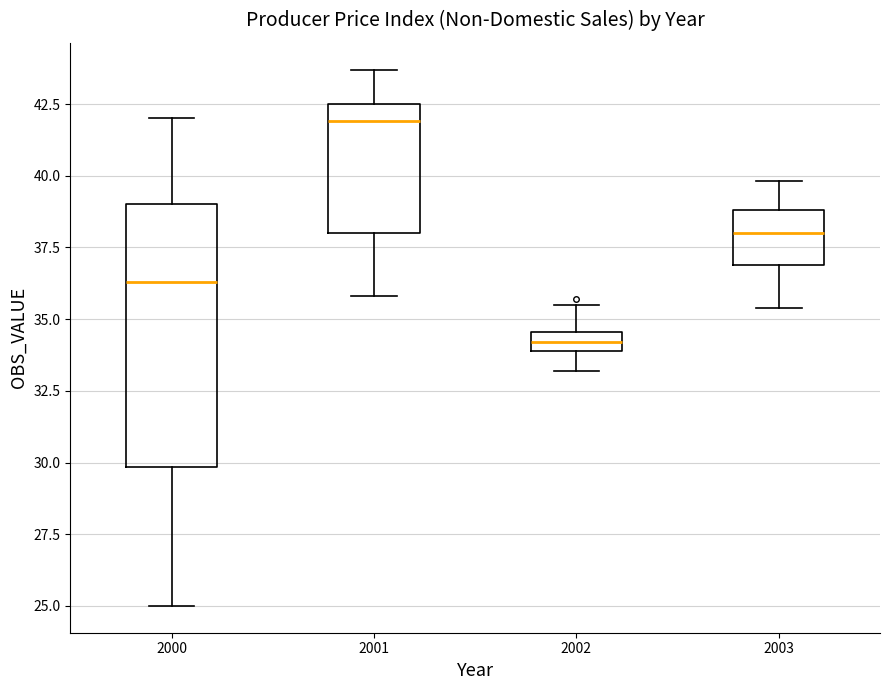

Which box is the tallest, from its lower edge to its upper edge?

2000